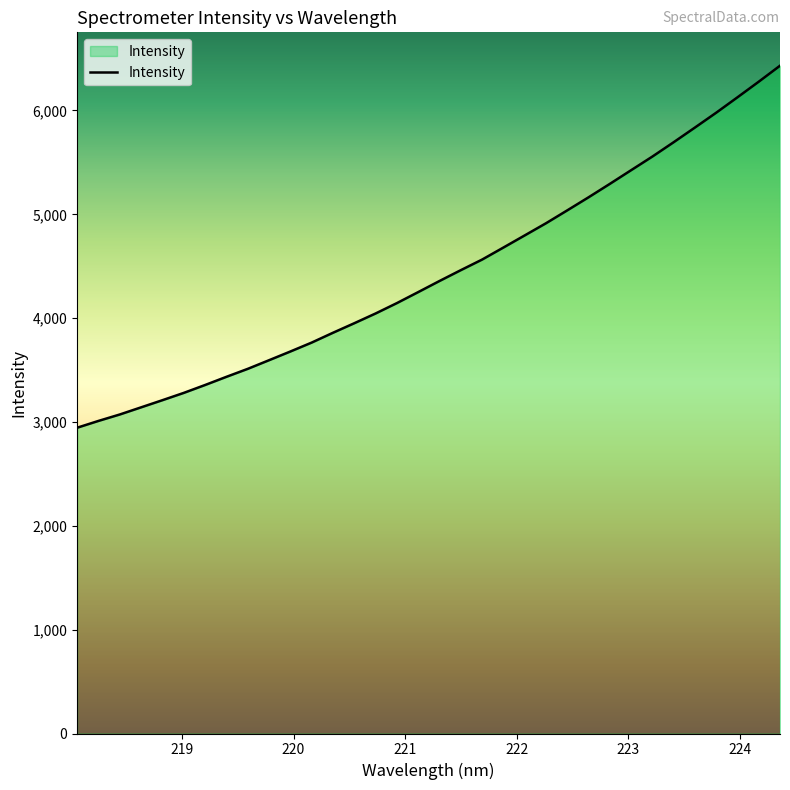

What is the greatest value displayed?

6431.1